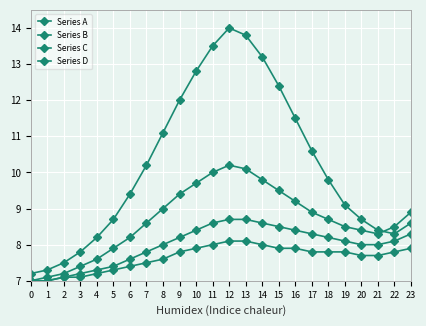

Is it true that Series C equals 11.0 at 23?

False